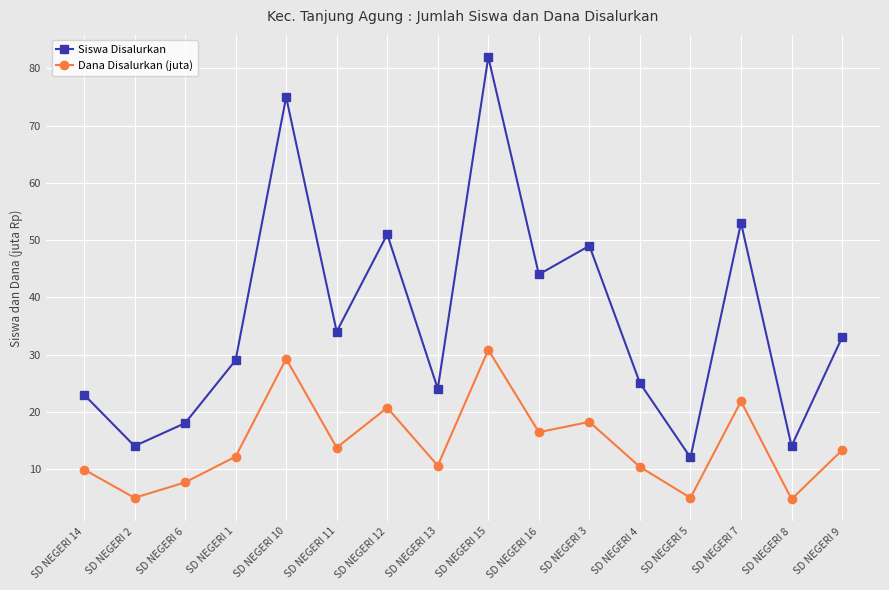

What is the greatest value displayed?

82.0